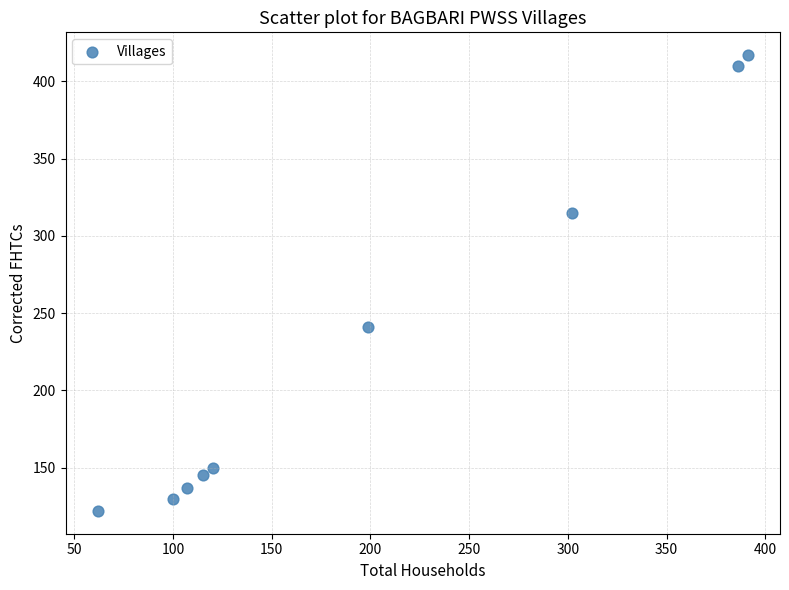

What Y value in the scatter plot is closest to 269?

241